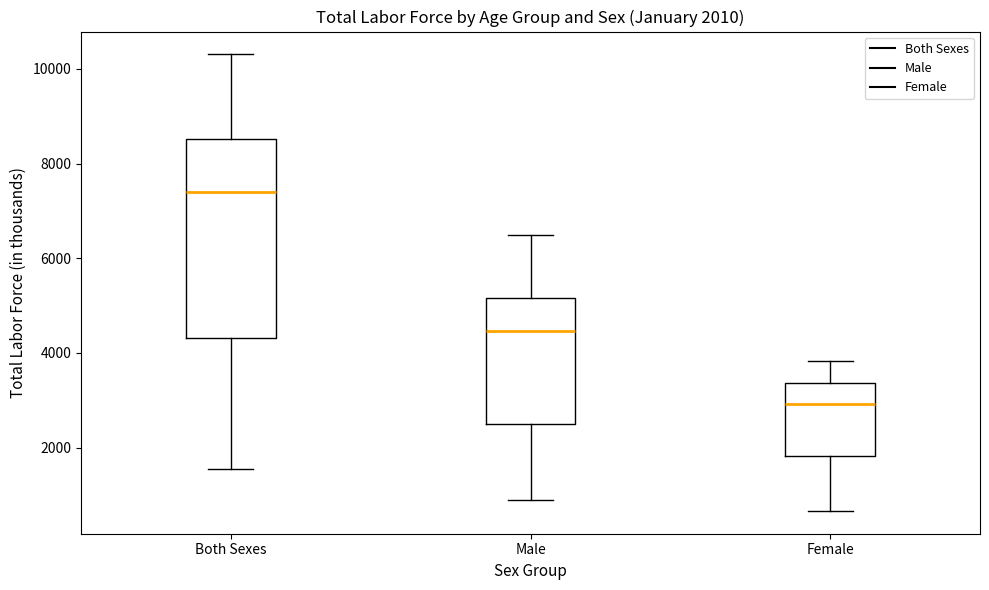

Which box is the tallest, from its lower edge to its upper edge?

Both Sexes